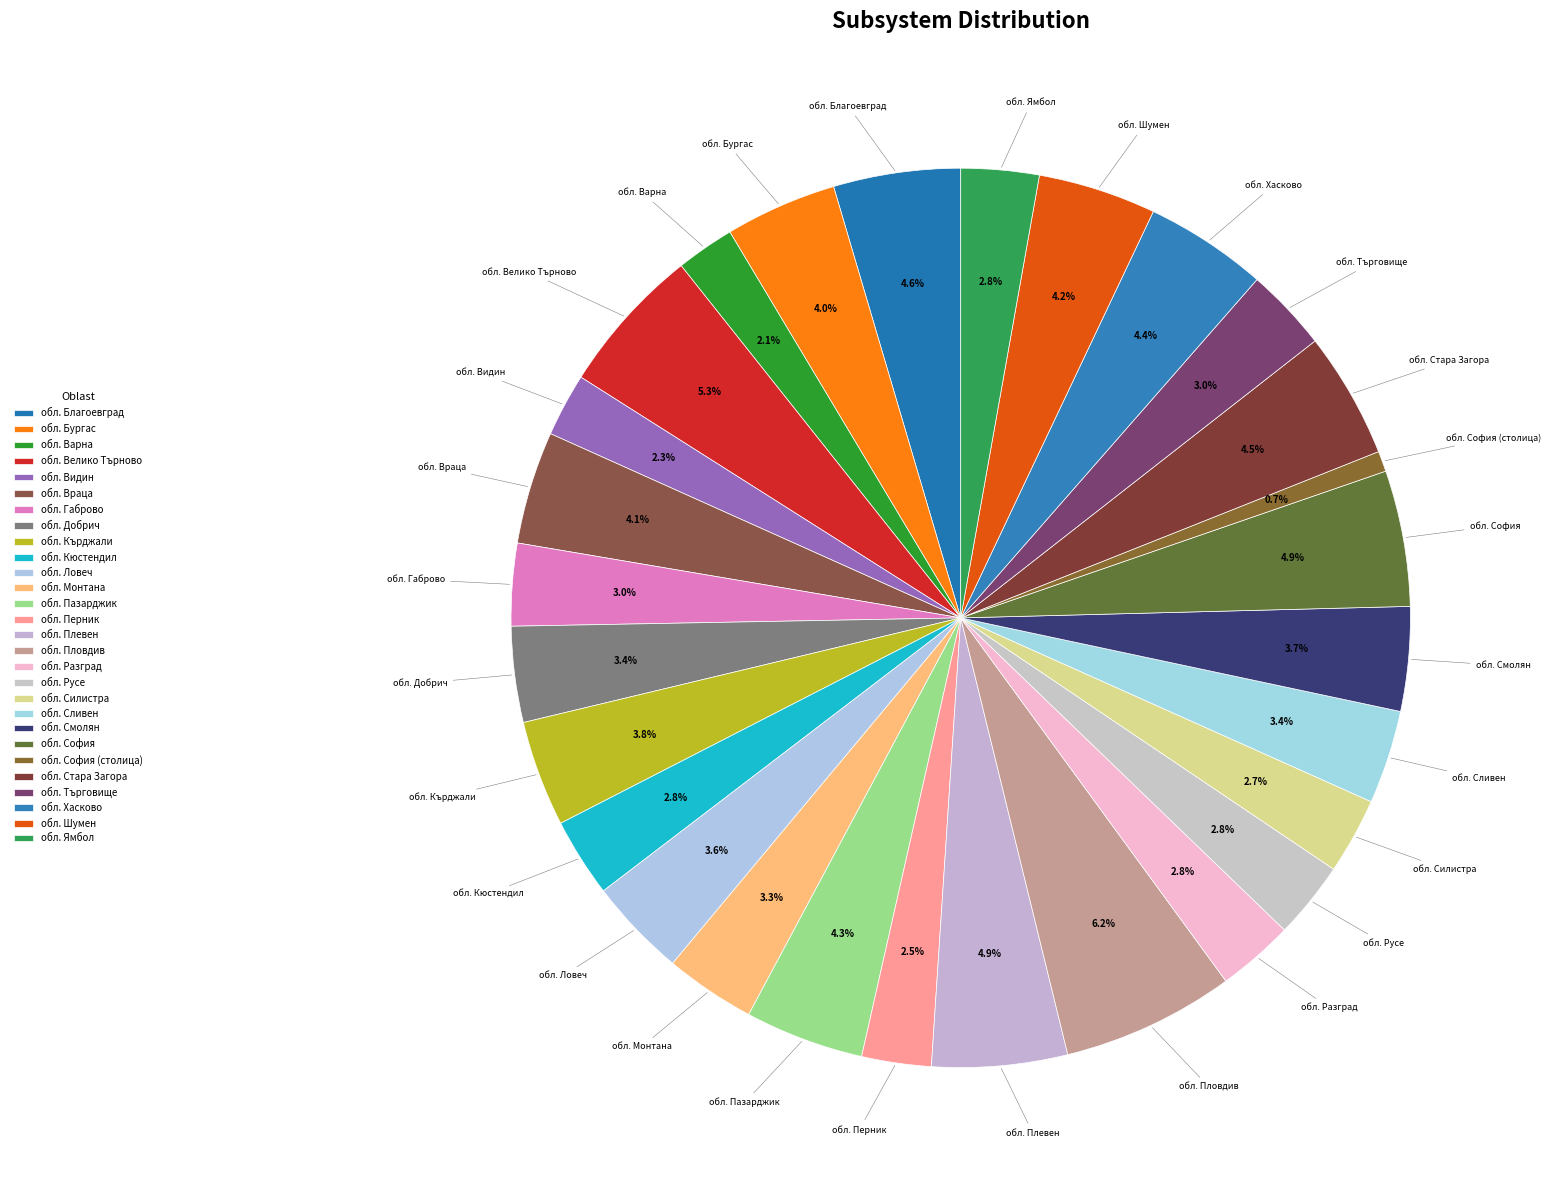

What percentage is NOT represented by обл. Ловеч?

96.4%